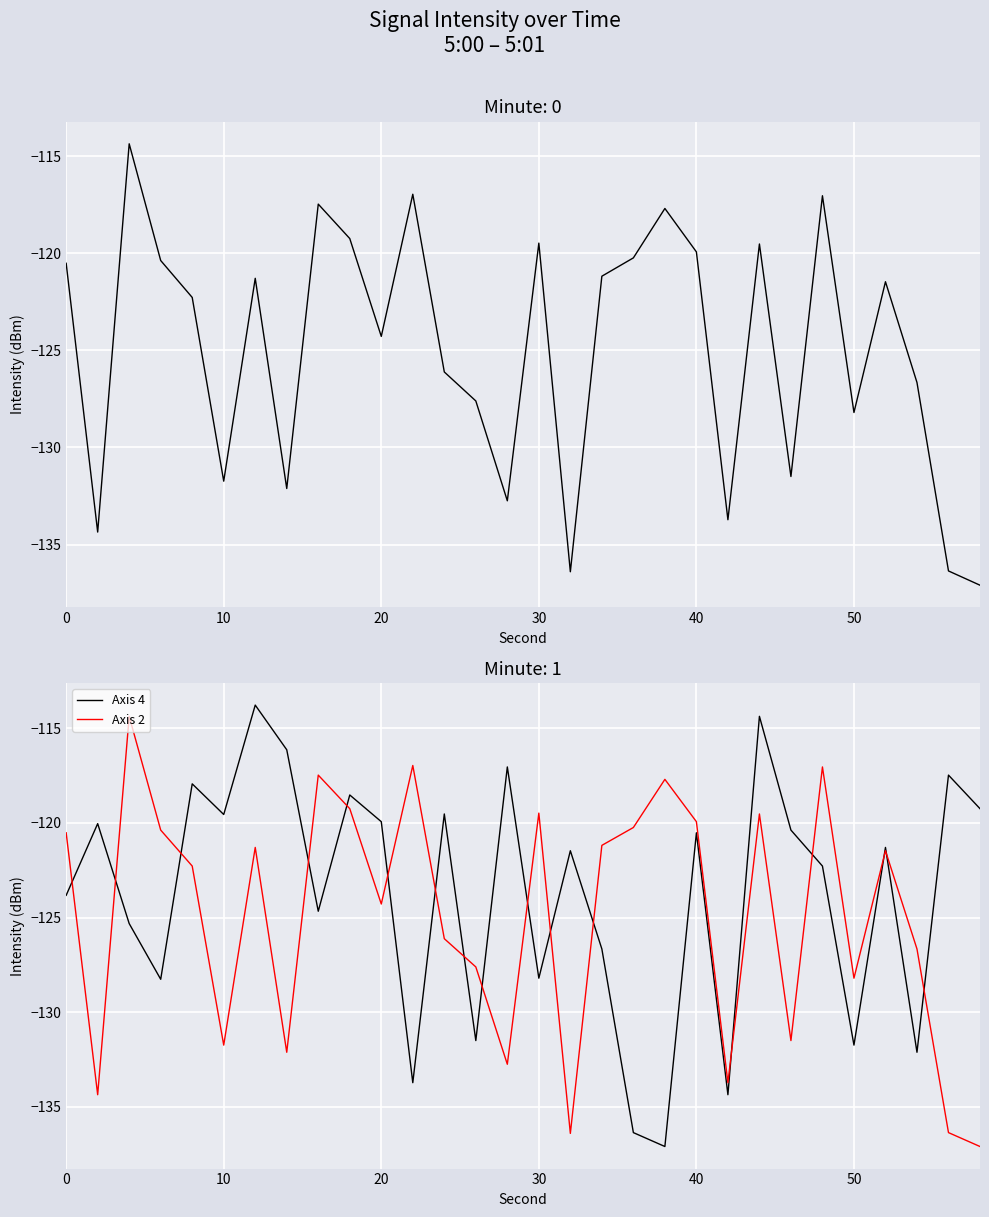

Which series has the largest total across all categories?

Axis 4